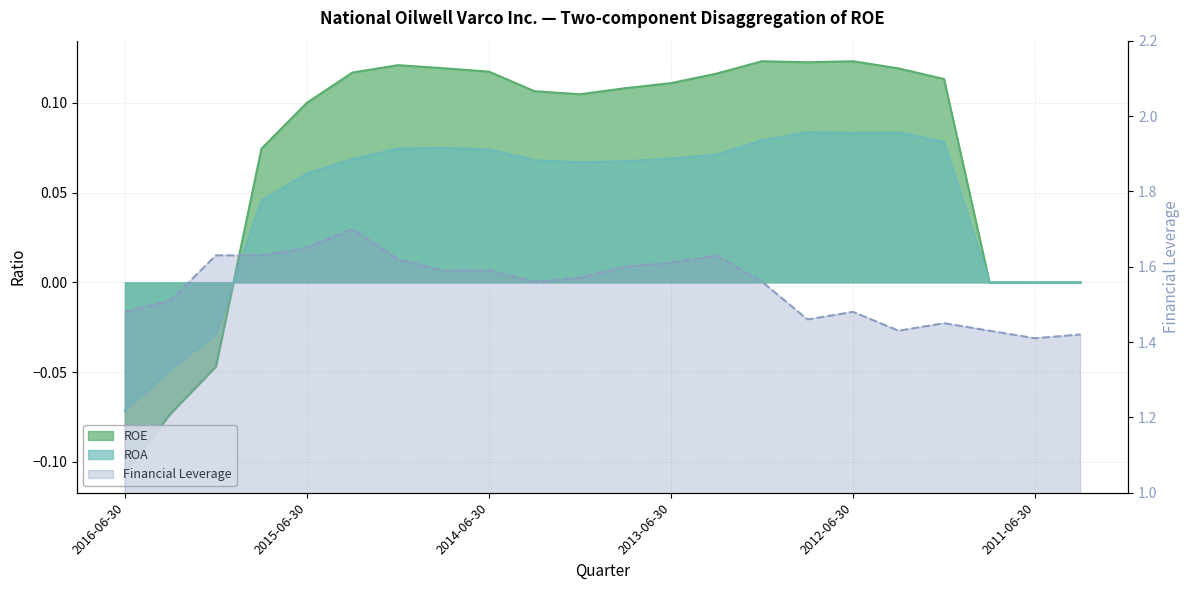

True or false: ROA has more than 0 points higher than both neighbors.

True